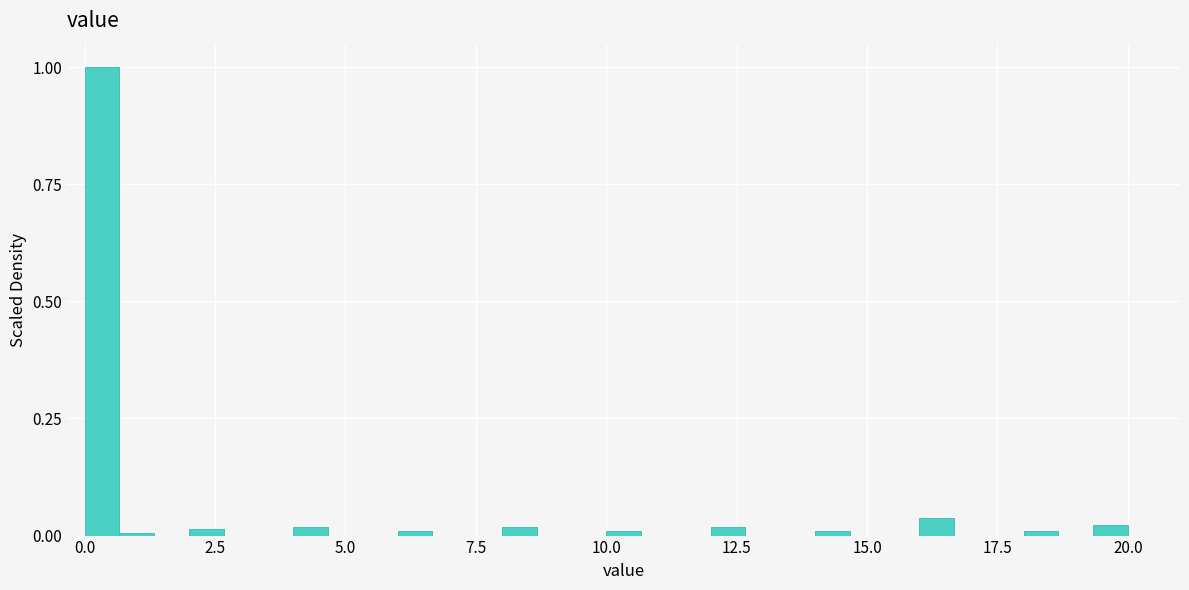

Around what value on the x-axis is the tallest bar? Give the approximate position of its centre, as read against the axis.

0.5